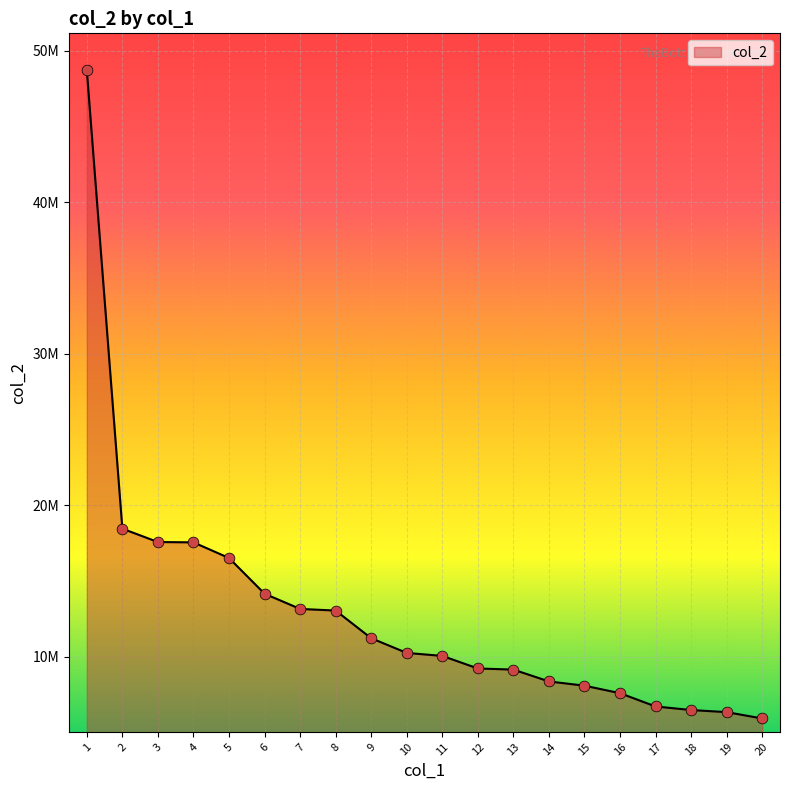

Is this an area chart (filled region under the line)?

Yes